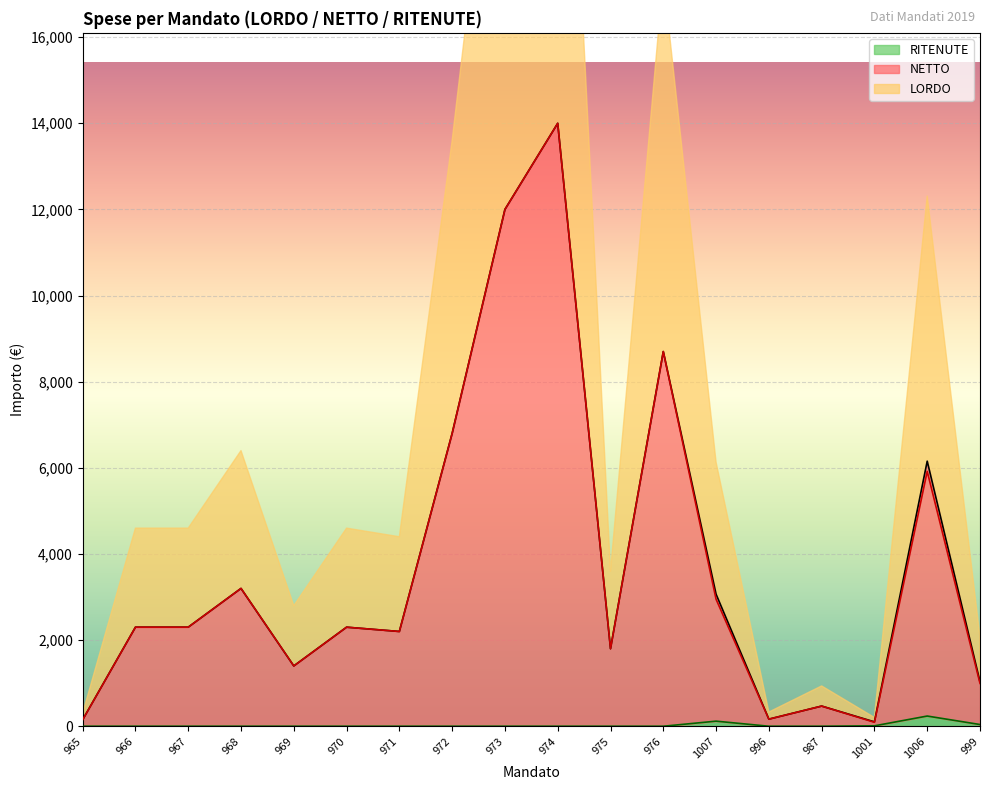

What is the sum of all NETTO values?

67735.4